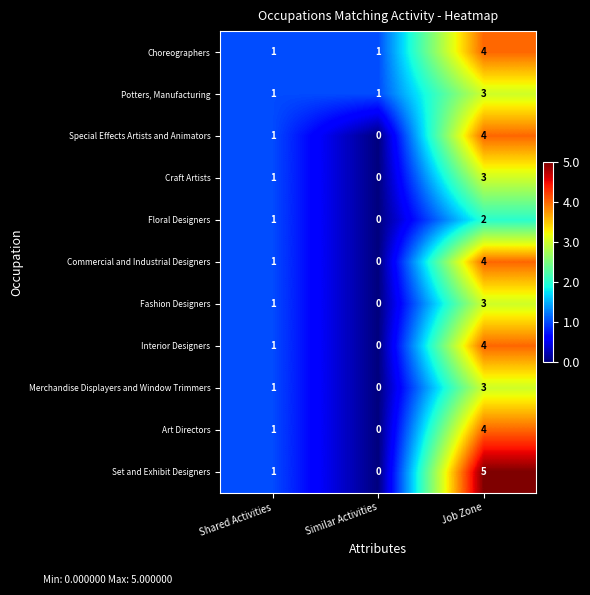

What is the greatest value displayed?

5